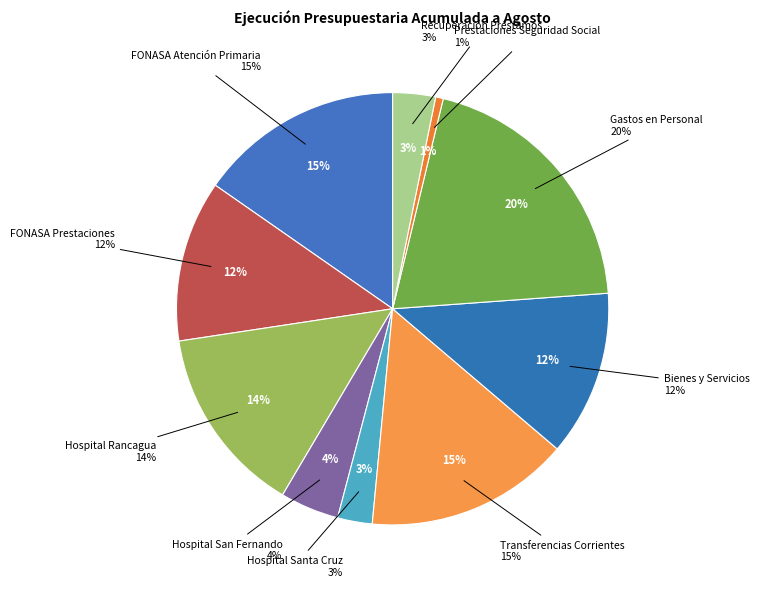

Is there any slice that represents more than half of the pie?

No